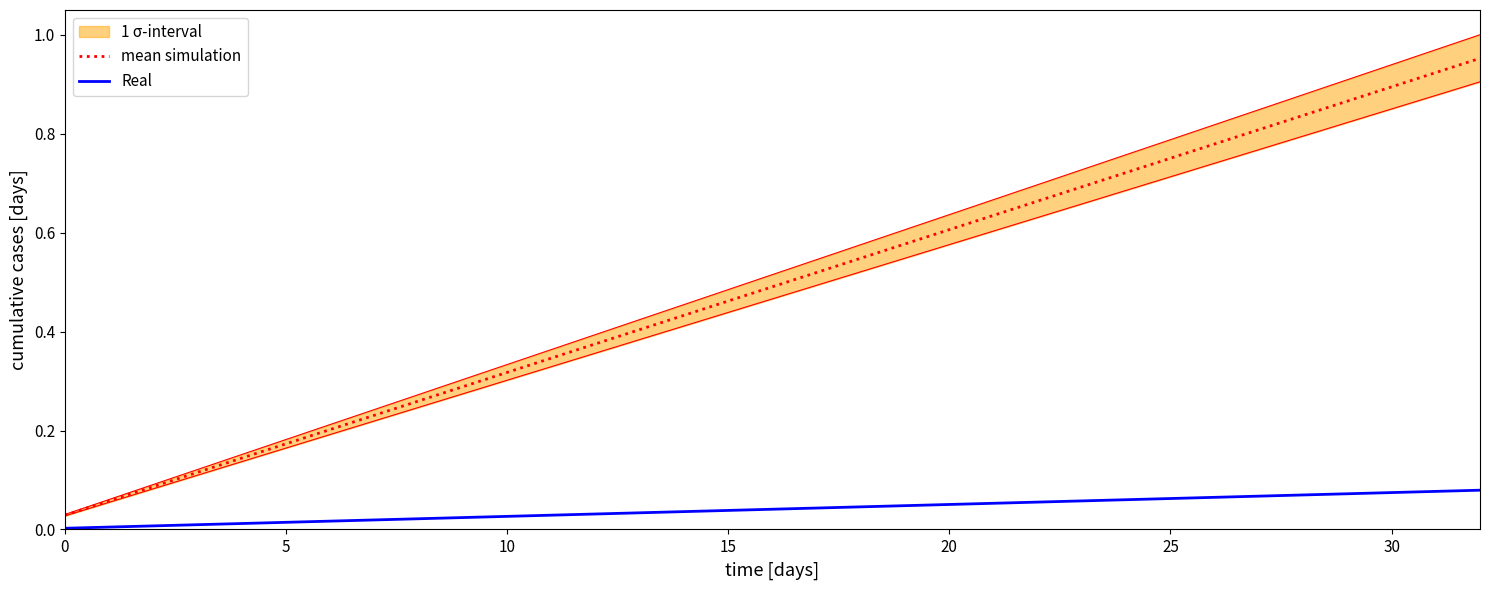

Rank the series by their average value, from lowest to highest.

Real, mean simulation